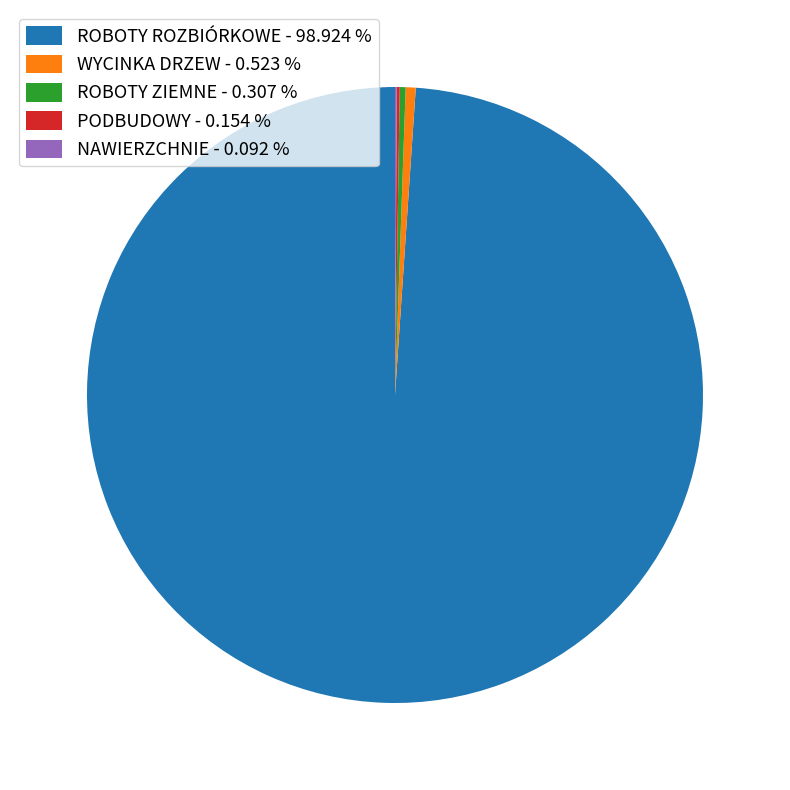

Is there any slice that represents more than half of the pie?

Yes